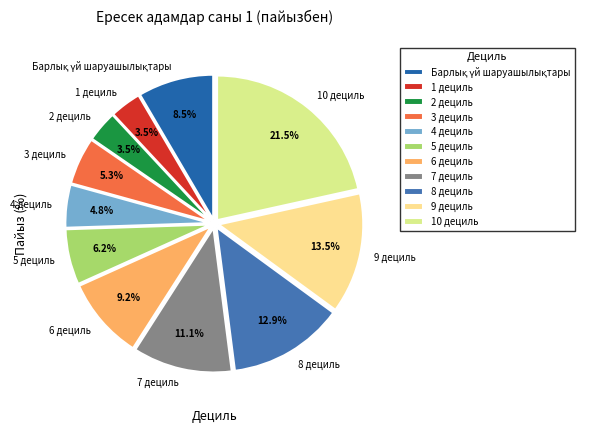

To the nearest percent, what percentage of the pie is 6 дециль?

9%